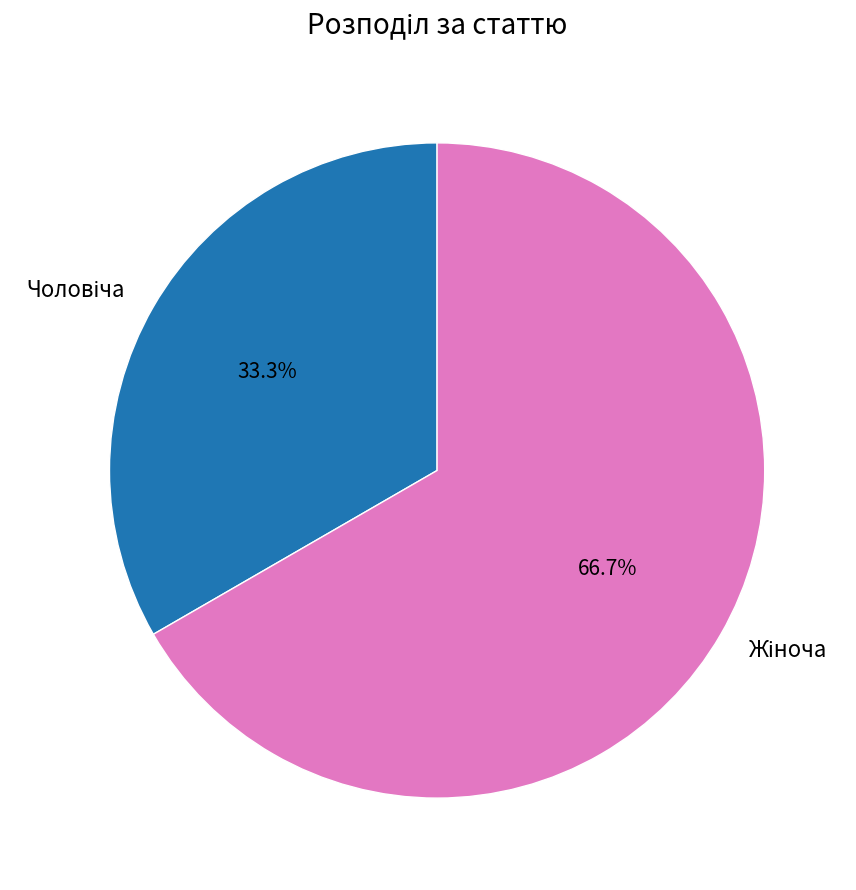

How many slices are in this pie chart?

2